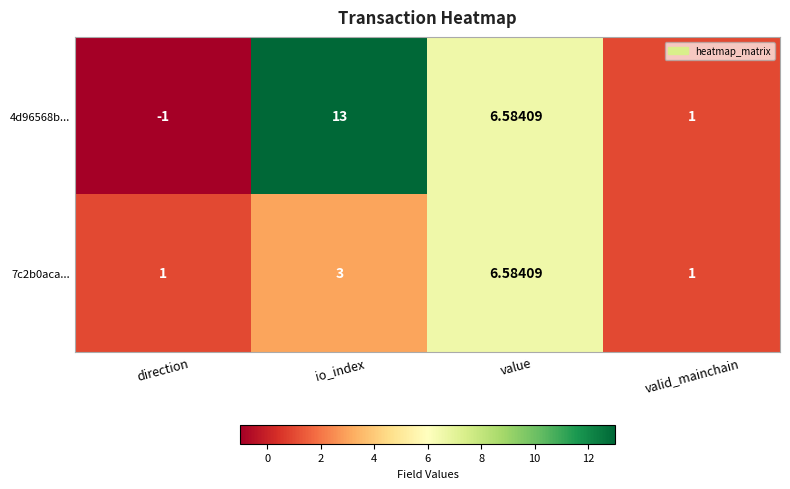

List the labels in order of 4d96568b... value, smallest first.

direction, valid_mainchain, value, io_index